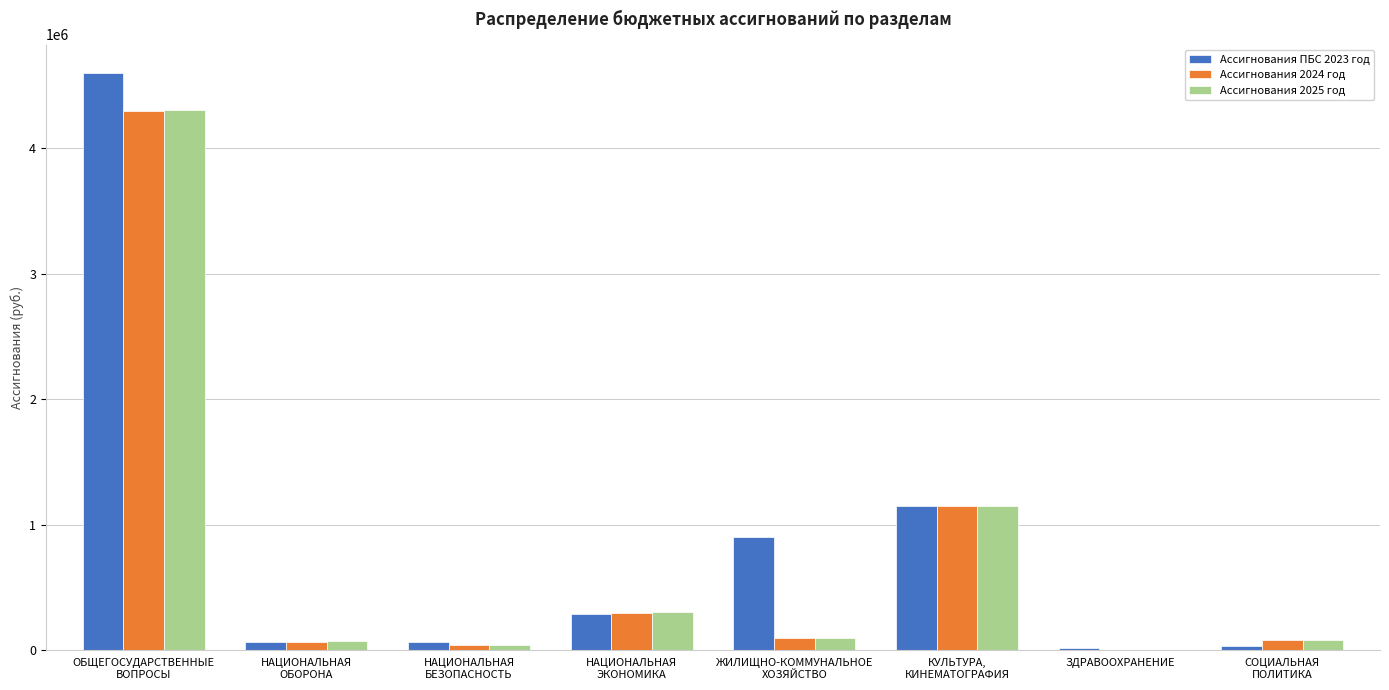

What is the sum of all Ассигнования 2024 год values?

6018244.0